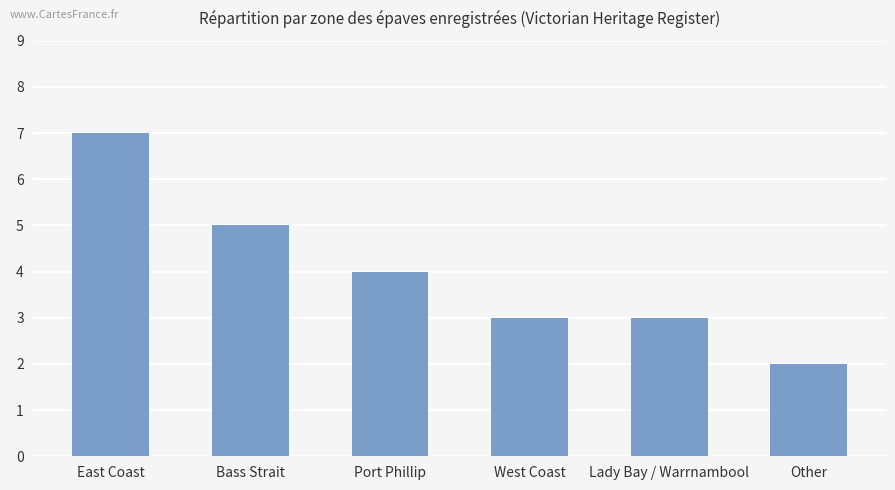

How many values are between 3 and 5?

4